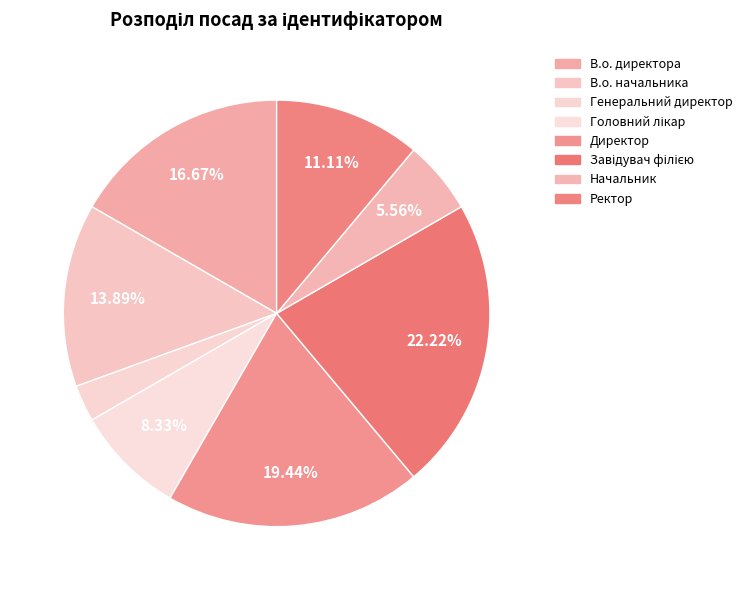

What percentage is the Генеральний директор slice, to the nearest percent?

3%